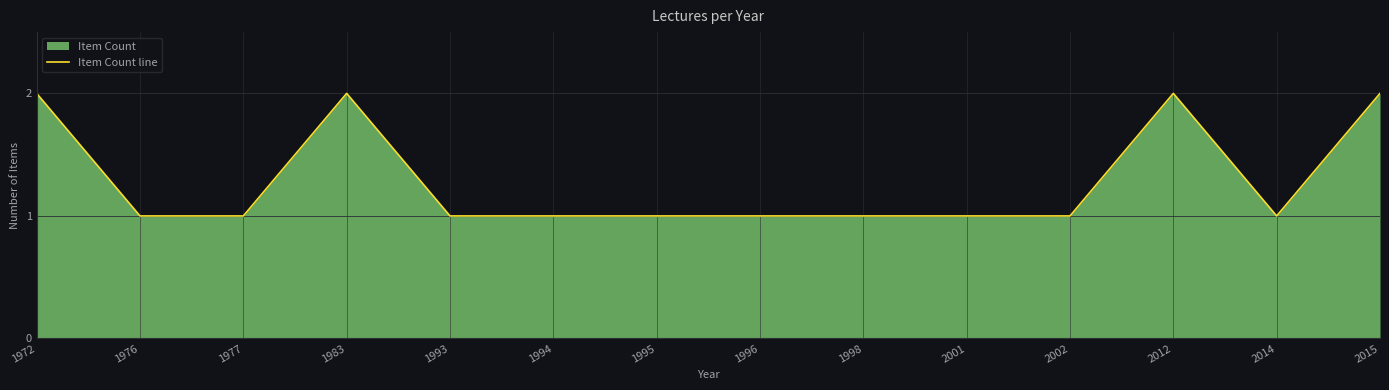

What is the difference between the second highest and minimum values?

1